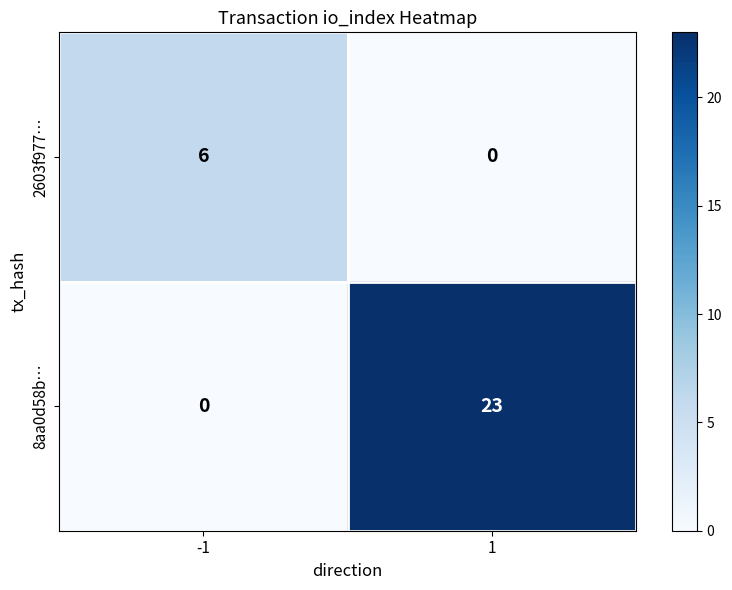

What is the difference between the 8aa0d58b… values at 1 and -1?

23